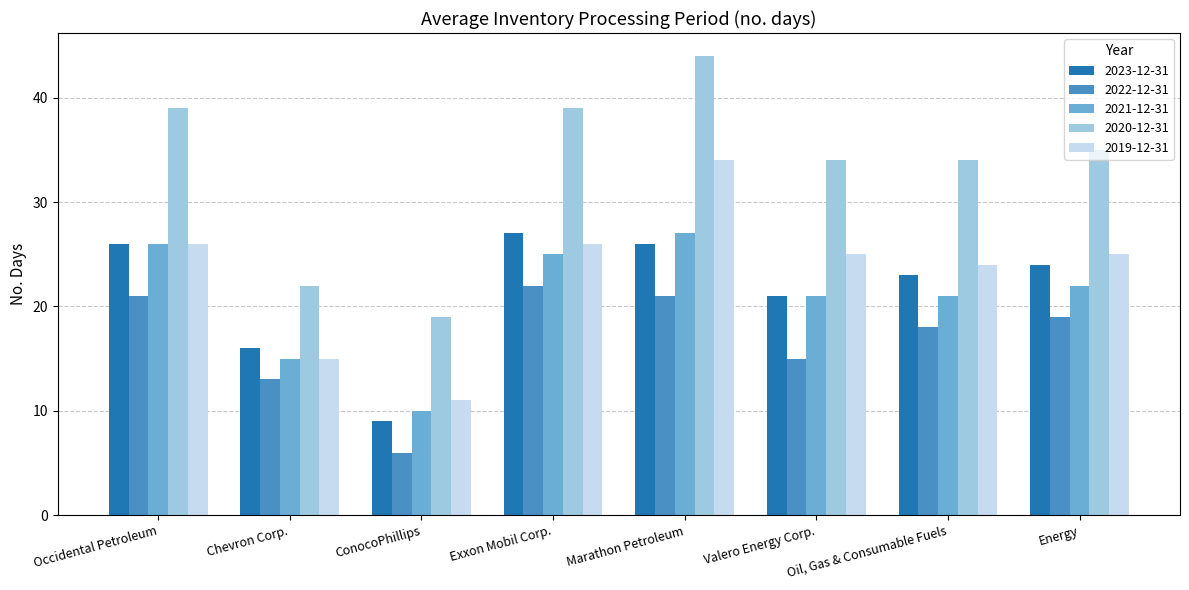

The value of 2023-12-31 at Marathon Petroleum is 13. True or false?

False